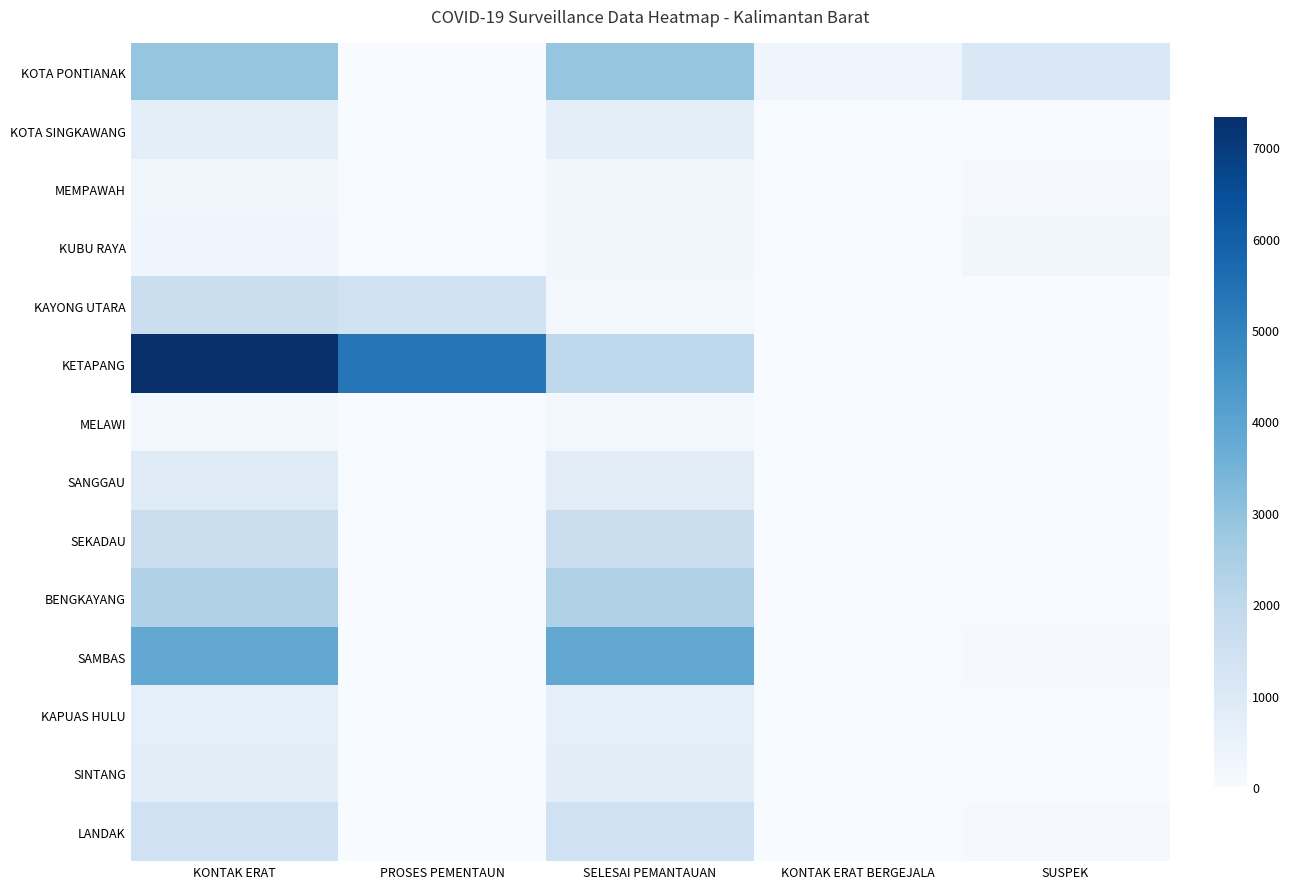

Reading left to right, what are all the values shown in this chart?

KOTA PONTIANAK: KONTAK ERAT=2909	PROSES PEMENTAUN=7	SELESAI PEMANTAUAN=2902	KONTAK ERAT BERGEJALA=296	SUSPEK=1085
KOTA SINGKAWANG: KONTAK ERAT=691	PROSES PEMENTAUN=0	SELESAI PEMANTAUAN=691	KONTAK ERAT BERGEJALA=0	SUSPEK=37
MEMPAWAH: KONTAK ERAT=284	PROSES PEMENTAUN=0	SELESAI PEMANTAUAN=284	KONTAK ERAT BERGEJALA=0	SUSPEK=58
KUBU RAYA: KONTAK ERAT=302	PROSES PEMENTAUN=24	SELESAI PEMANTAUAN=278	KONTAK ERAT BERGEJALA=0	SUSPEK=239
KAYONG UTARA: KONTAK ERAT=1616	PROSES PEMENTAUN=1415	SELESAI PEMANTAUAN=201	KONTAK ERAT BERGEJALA=0	SUSPEK=12
KETAPANG: KONTAK ERAT=7329	PROSES PEMENTAUN=5349	SELESAI PEMANTAUAN=1980	KONTAK ERAT BERGEJALA=0	SUSPEK=30
MELAWI: KONTAK ERAT=228	PROSES PEMENTAUN=0	SELESAI PEMANTAUAN=228	KONTAK ERAT BERGEJALA=0	SUSPEK=10
SANGGAU: KONTAK ERAT=867	PROSES PEMENTAUN=56	SELESAI PEMANTAUAN=811	KONTAK ERAT BERGEJALA=0	SUSPEK=45
SEKADAU: KONTAK ERAT=1623	PROSES PEMENTAUN=0	SELESAI PEMANTAUAN=1623	KONTAK ERAT BERGEJALA=0	SUSPEK=11
BENGKAYANG: KONTAK ERAT=2340	PROSES PEMENTAUN=0	SELESAI PEMANTAUAN=2340	KONTAK ERAT BERGEJALA=0	SUSPEK=32
SAMBAS: KONTAK ERAT=3840	PROSES PEMENTAUN=0	SELESAI PEMANTAUAN=3840	KONTAK ERAT BERGEJALA=0	SUSPEK=64
KAPUAS HULU: KONTAK ERAT=687	PROSES PEMENTAUN=0	SELESAI PEMANTAUAN=687	KONTAK ERAT BERGEJALA=0	SUSPEK=34
SINTANG: KONTAK ERAT=770	PROSES PEMENTAUN=0	SELESAI PEMANTAUAN=770	KONTAK ERAT BERGEJALA=0	SUSPEK=17
LANDAK: KONTAK ERAT=1480	PROSES PEMENTAUN=0	SELESAI PEMANTAUAN=1480	KONTAK ERAT BERGEJALA=0	SUSPEK=65